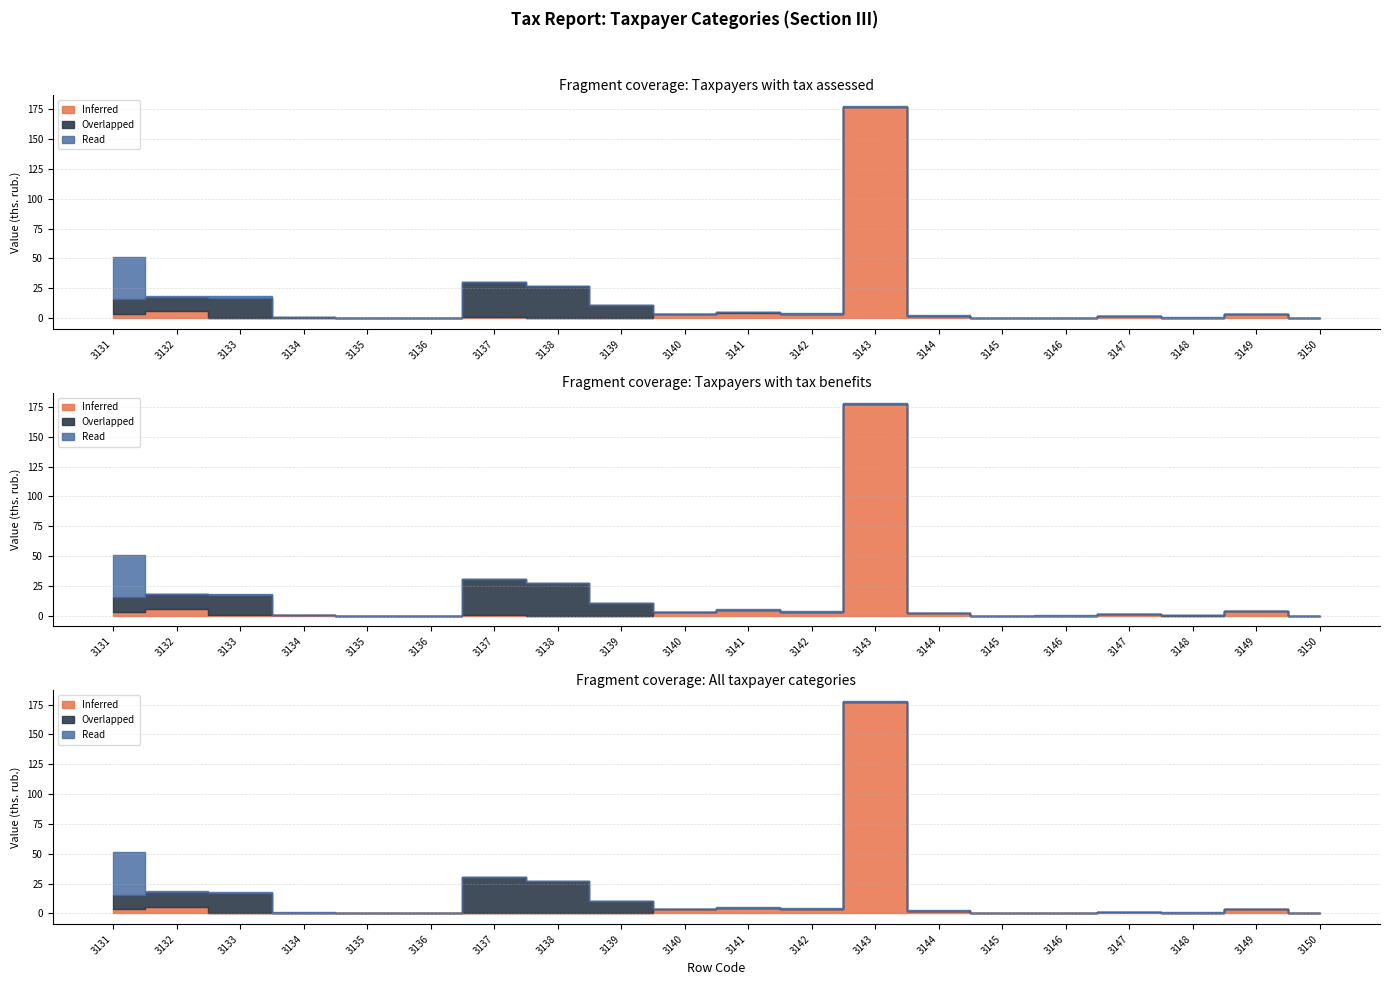

Is the value of Overlapped at 3141 greater than the value of Inferred at 3147?

Yes